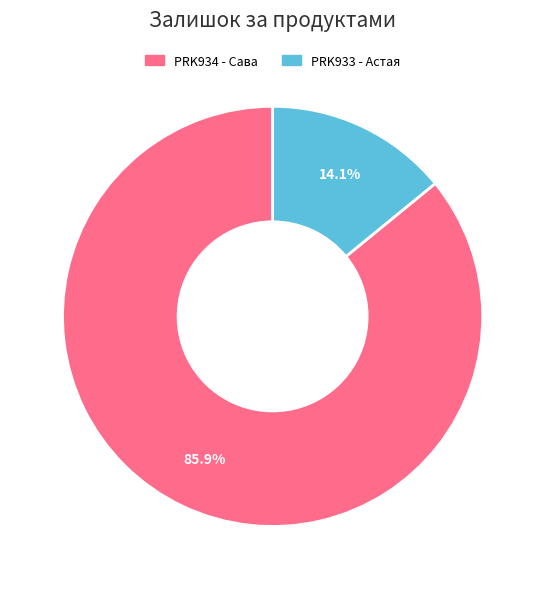

Is there any slice that represents more than half of the pie?

Yes